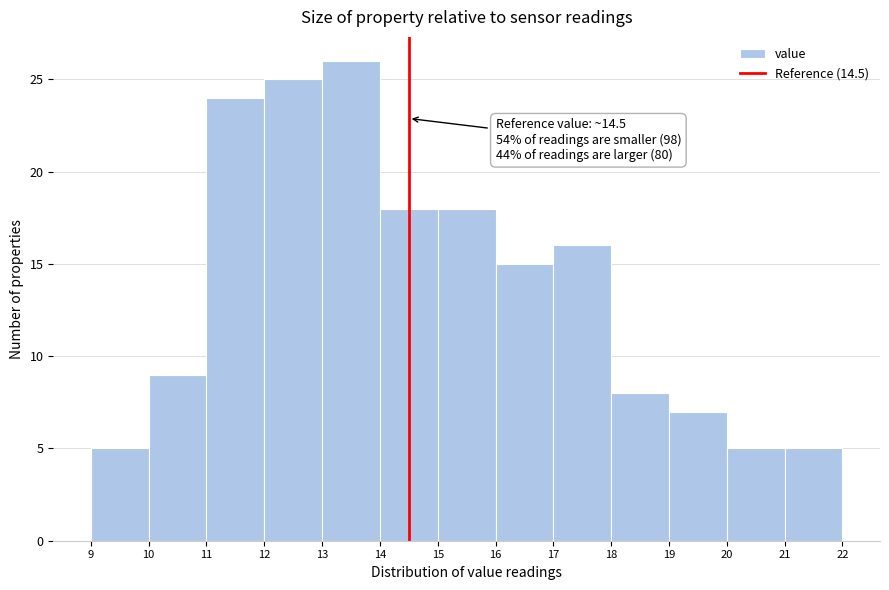

Which range on the x-axis has the tallest bar?

13 to 14